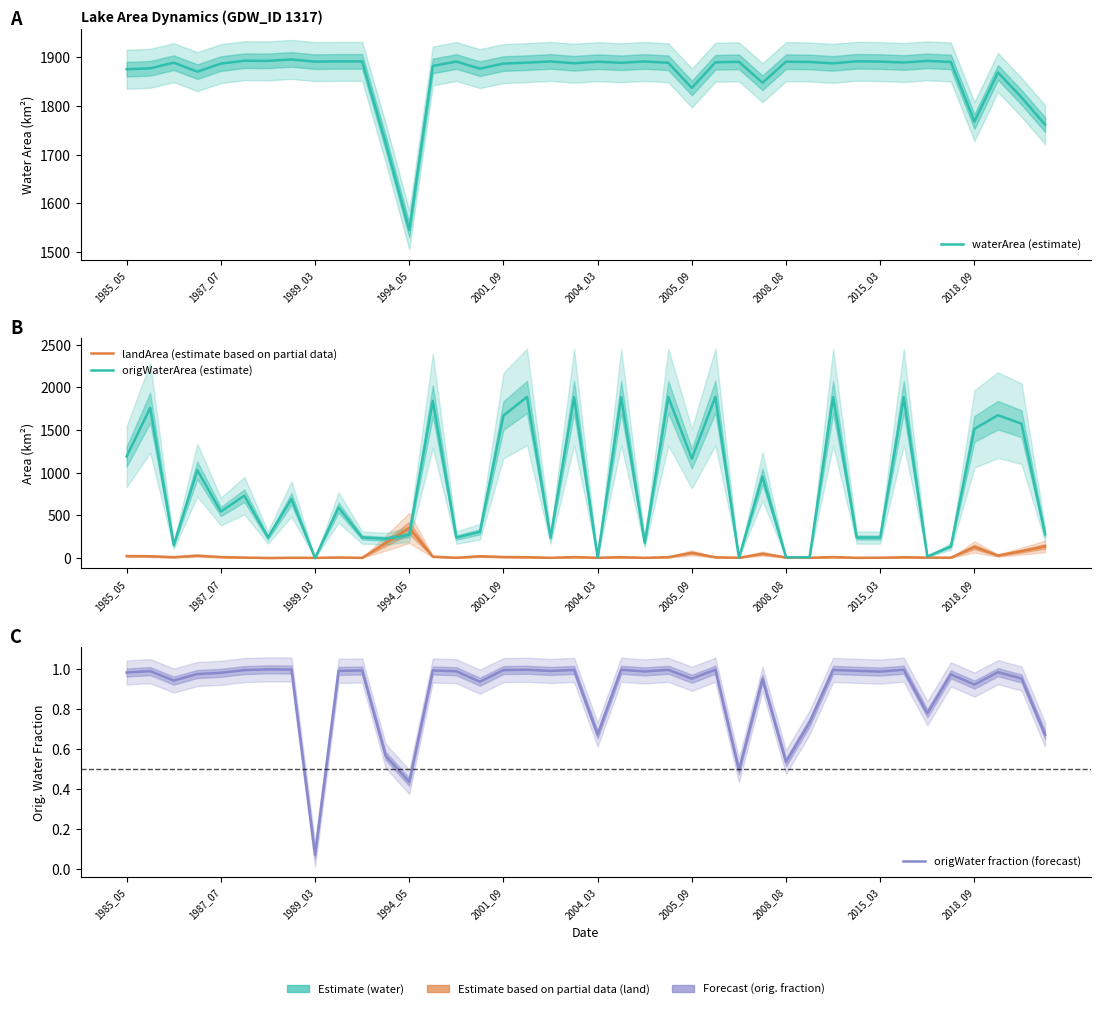

How many lines are shown in the chart?

4